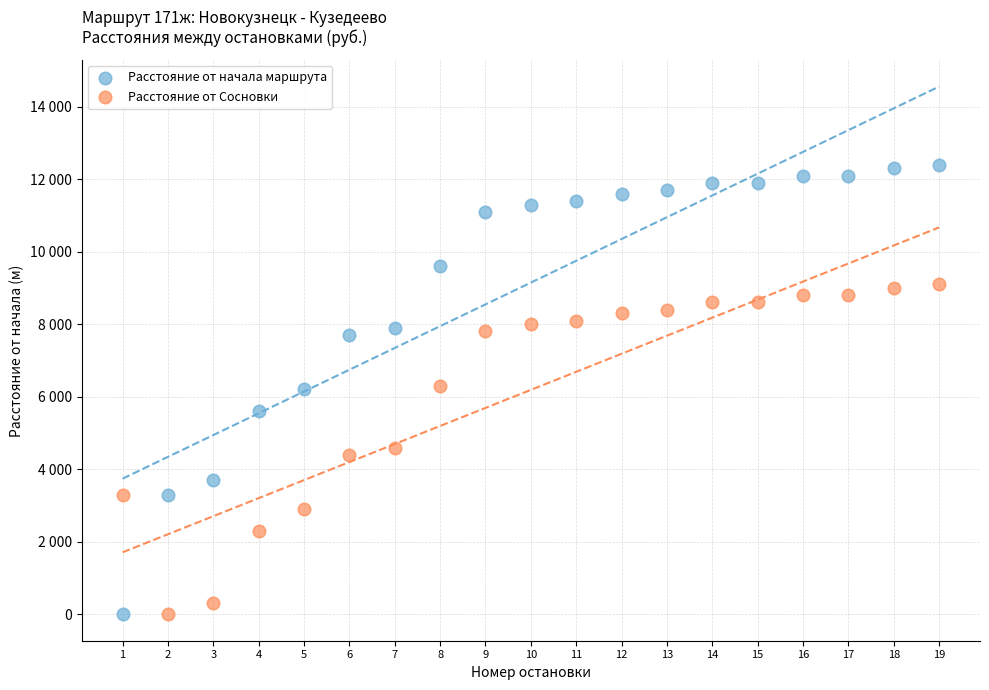

Which series reaches the maximum Y coordinate?

Расстояние от начала маршрута